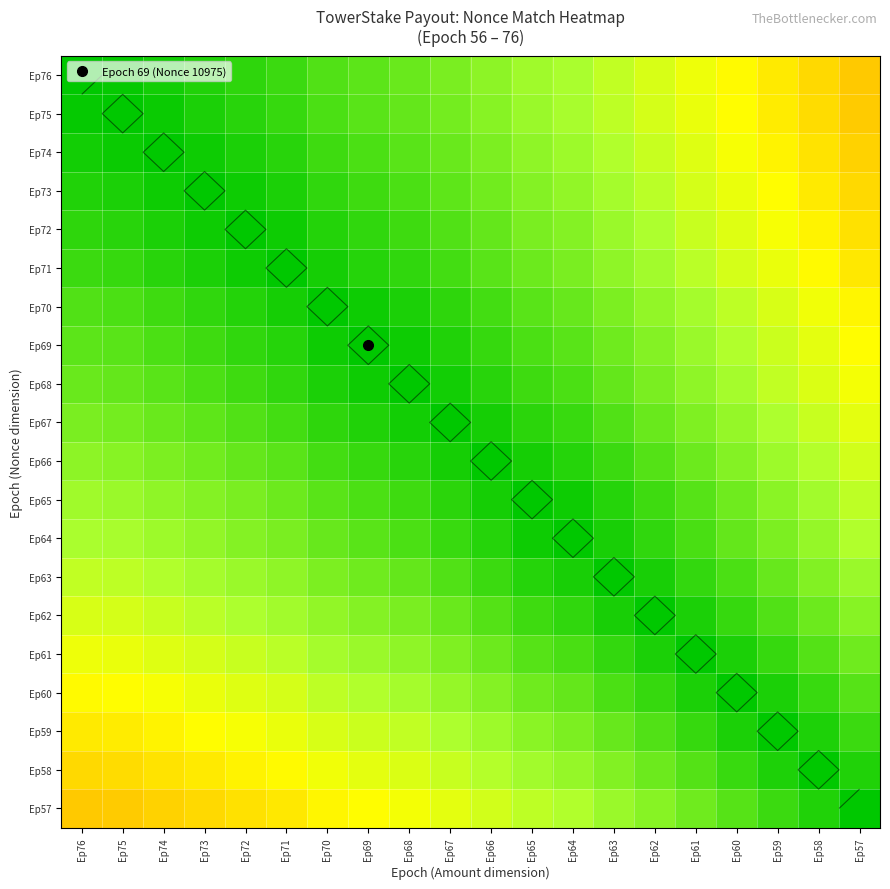

The value of Ep65 at Ep65 is 0.6. True or false?

False